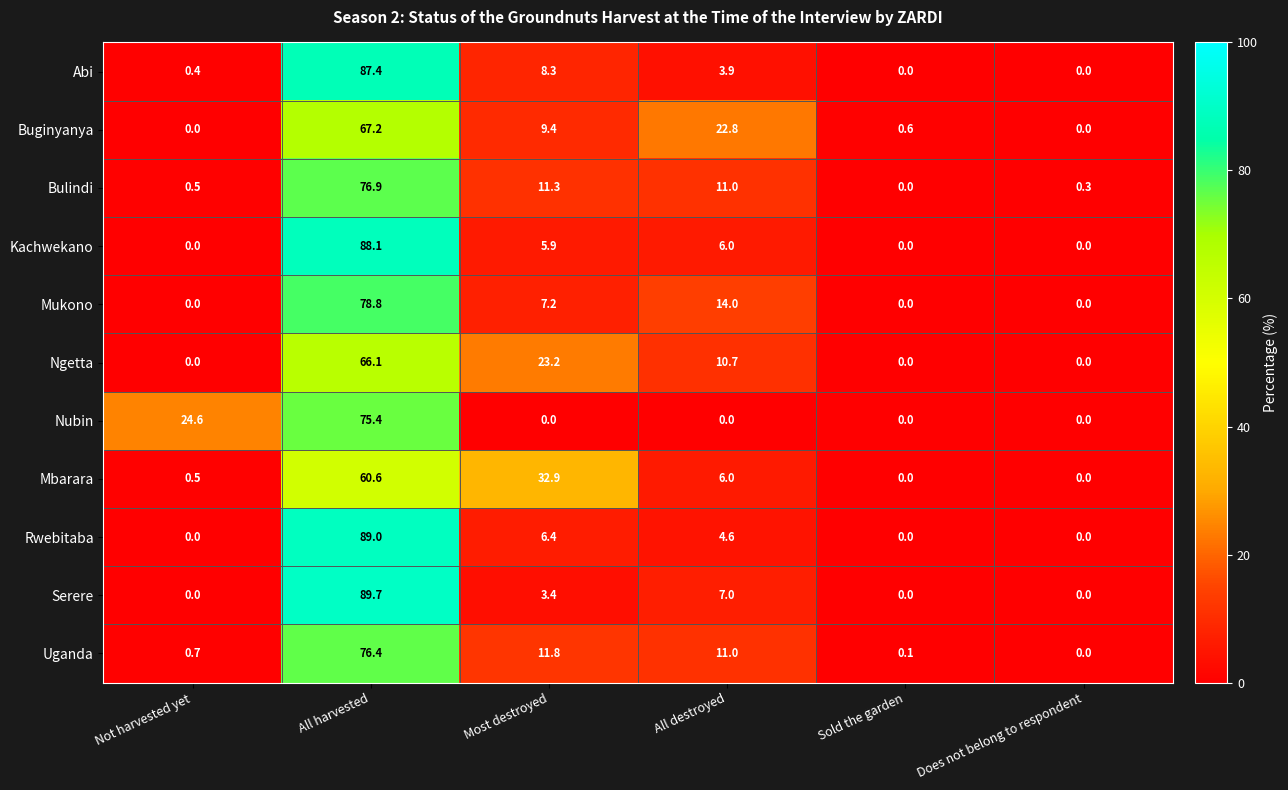

Is it true that Bulindi equals 16.3 at All destroyed?

False